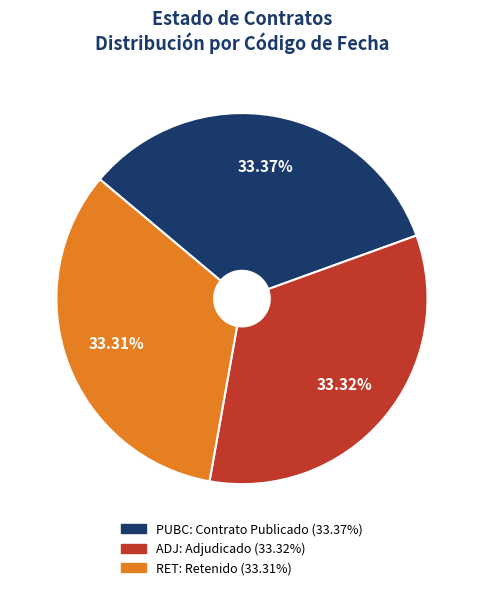

True or false: PUBC accounts for 26% of the total.

False